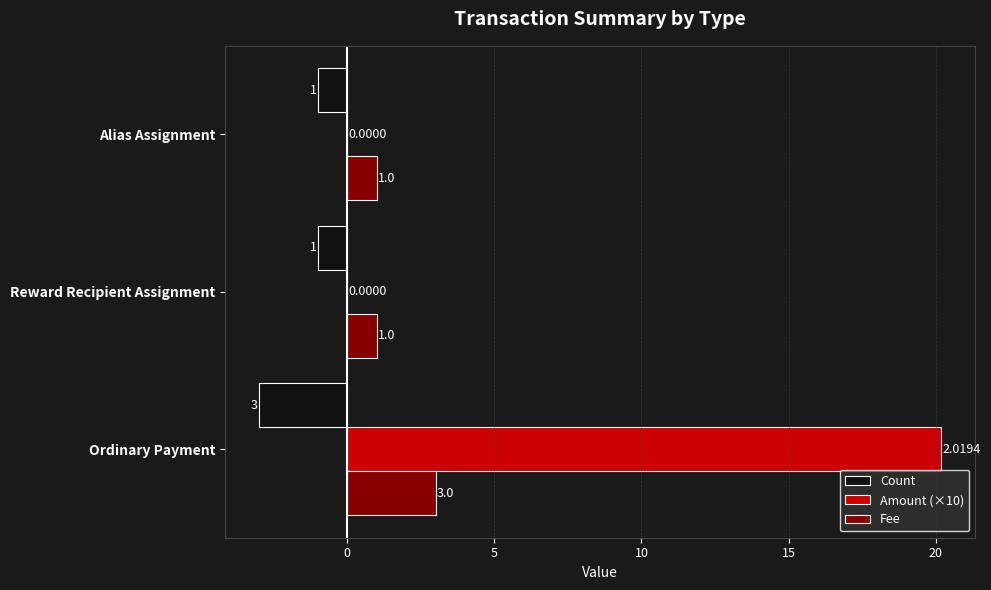

Which label corresponds to the largest value in the chart?

Ordinary Payment